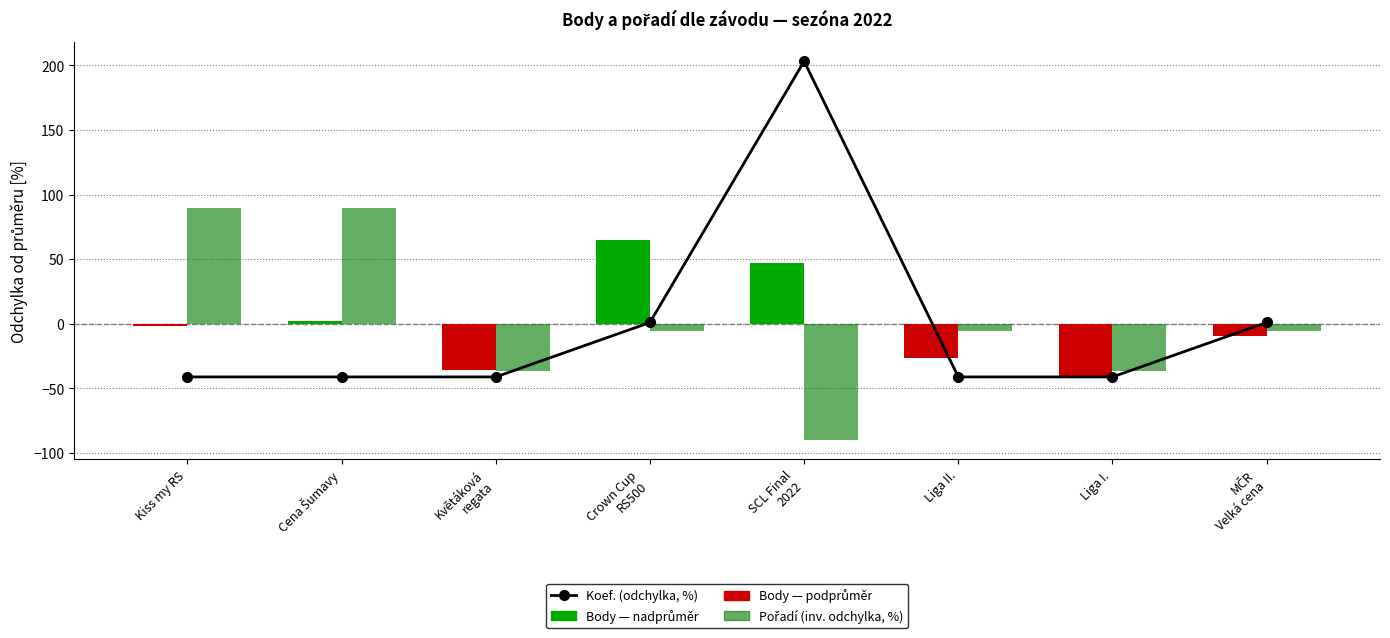

What is the label of the 3rd bar from the right?

Liga II.